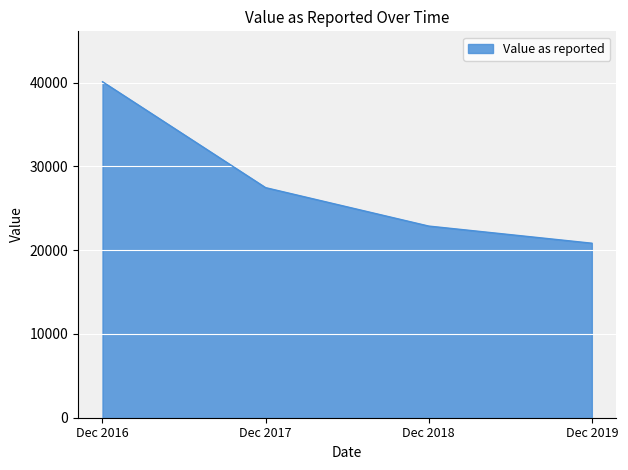

Does the chart display data point markers on the line(s)?

No